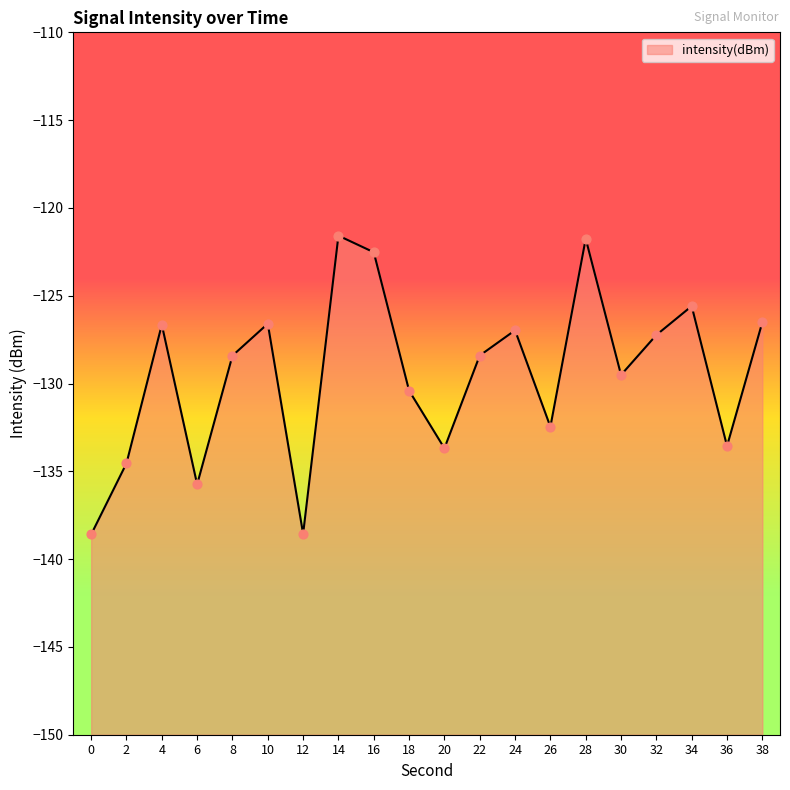

Between 32 and 10, which is larger?

10